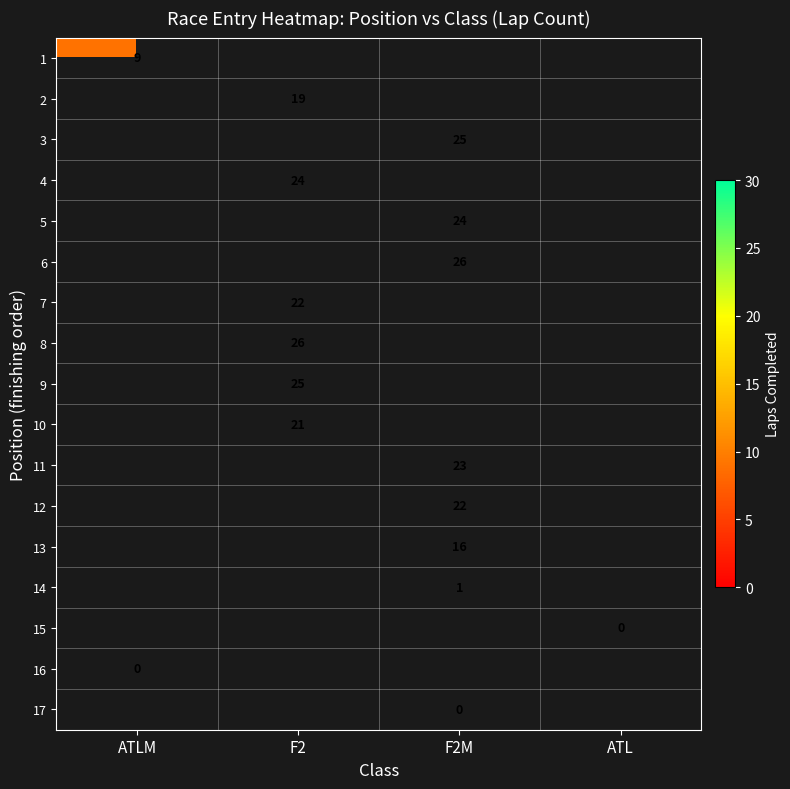

True or false: 5 has a value of 39 at F2M.

False